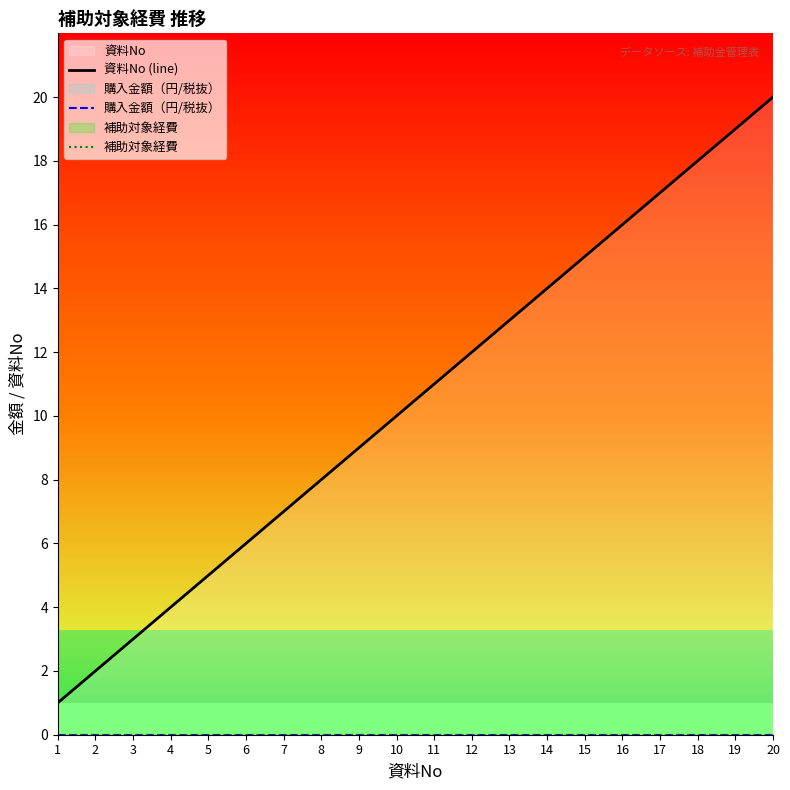

How many distinct data groups are displayed?

3